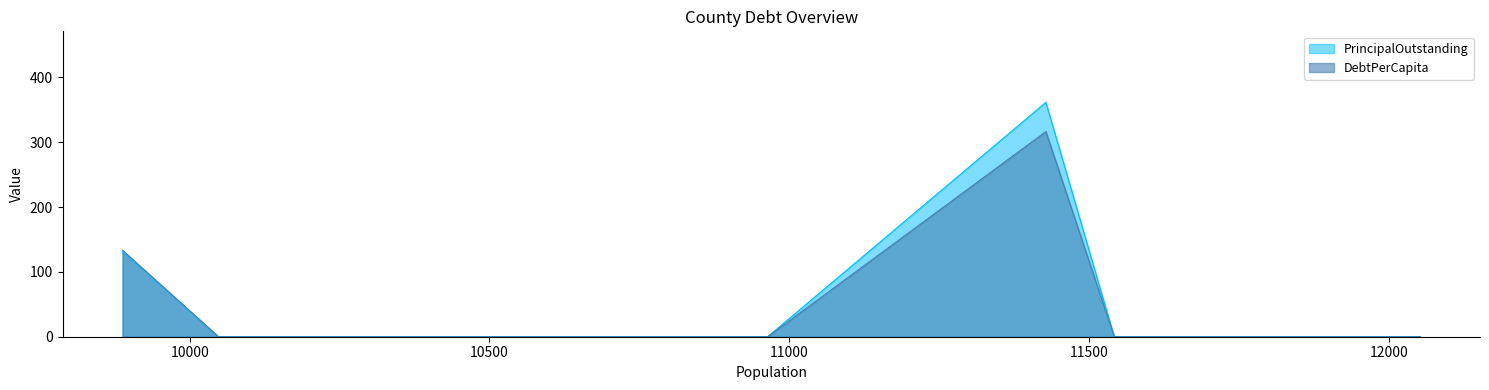

The value of DebtPerCapita at Duval County is 185.7. True or false?

False